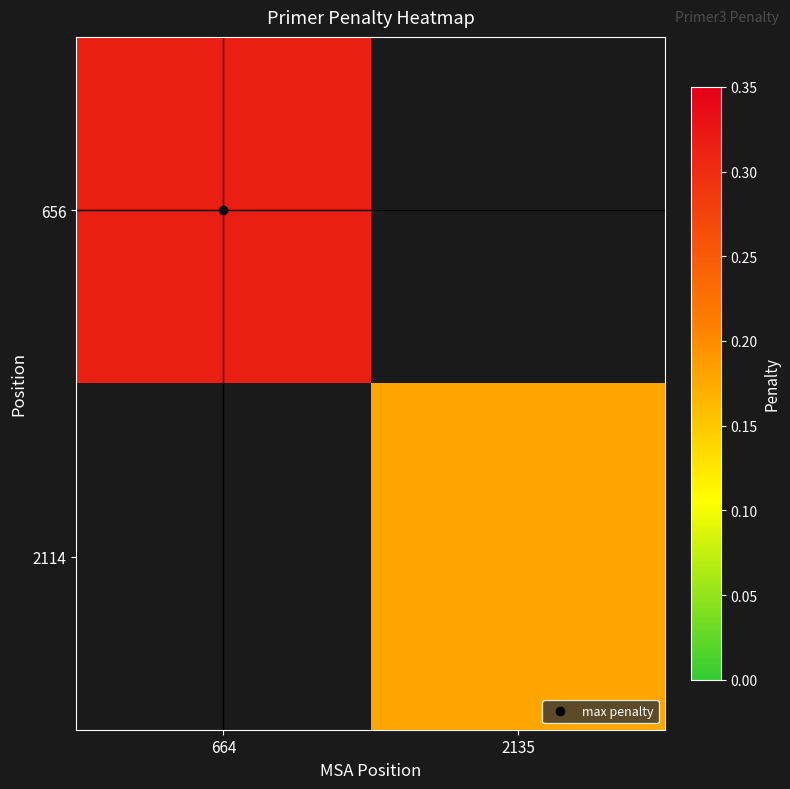

Rank the series by their maximum value, from highest to lowest.

656, 2114